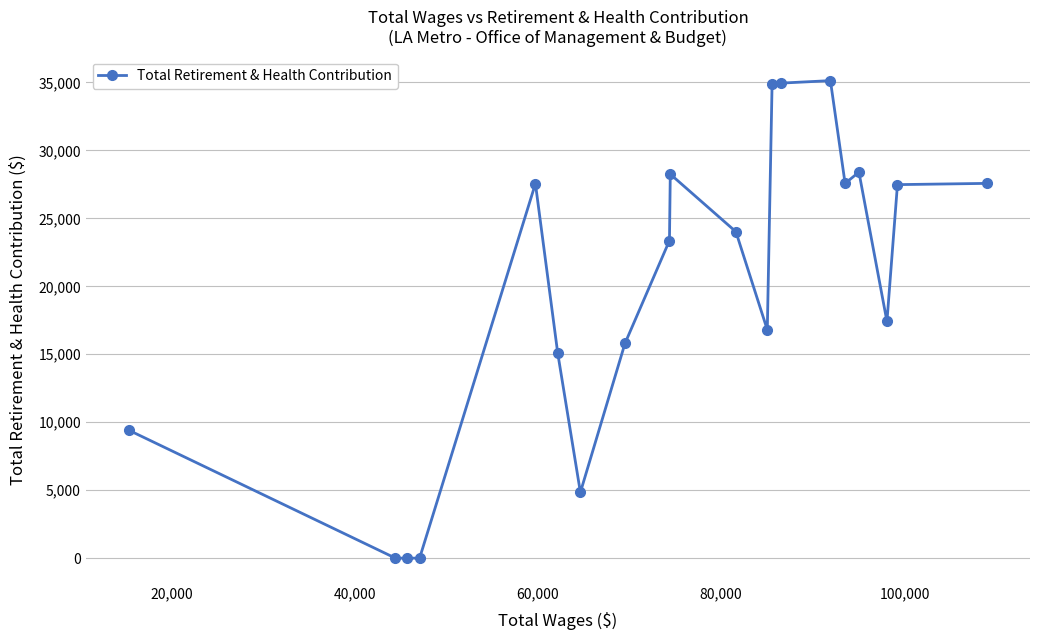

True or false: there are more than 1 points higher than both neighbors.

True